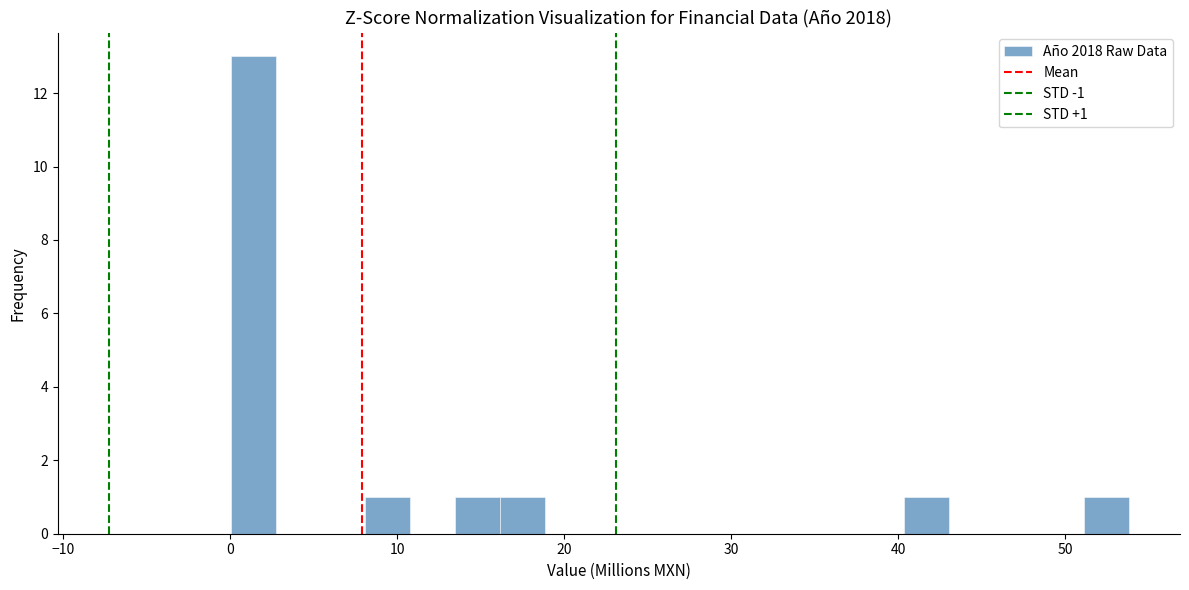

Read against the x-axis, roughly where is the centre of the tallest bar?

1